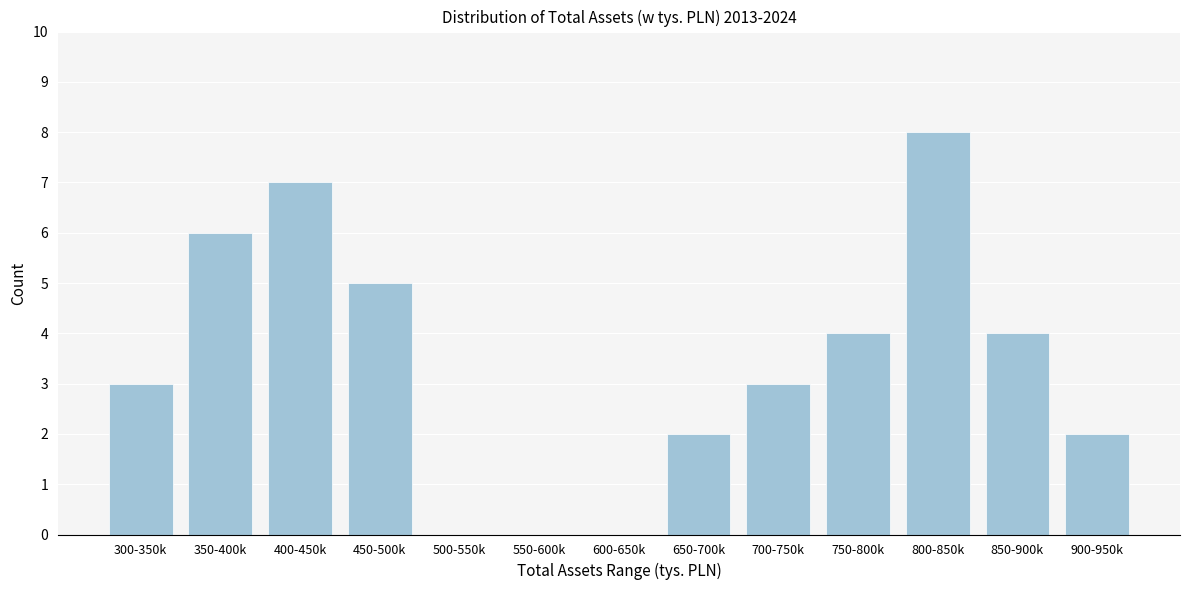

Reading right to left, transcribe all the data shown in this chart.

900-950k=2	850-900k=4	800-850k=8	750-800k=4	700-750k=3	650-700k=2	600-650k=0	550-600k=0	500-550k=0	450-500k=5	400-450k=7	350-400k=6	300-350k=3